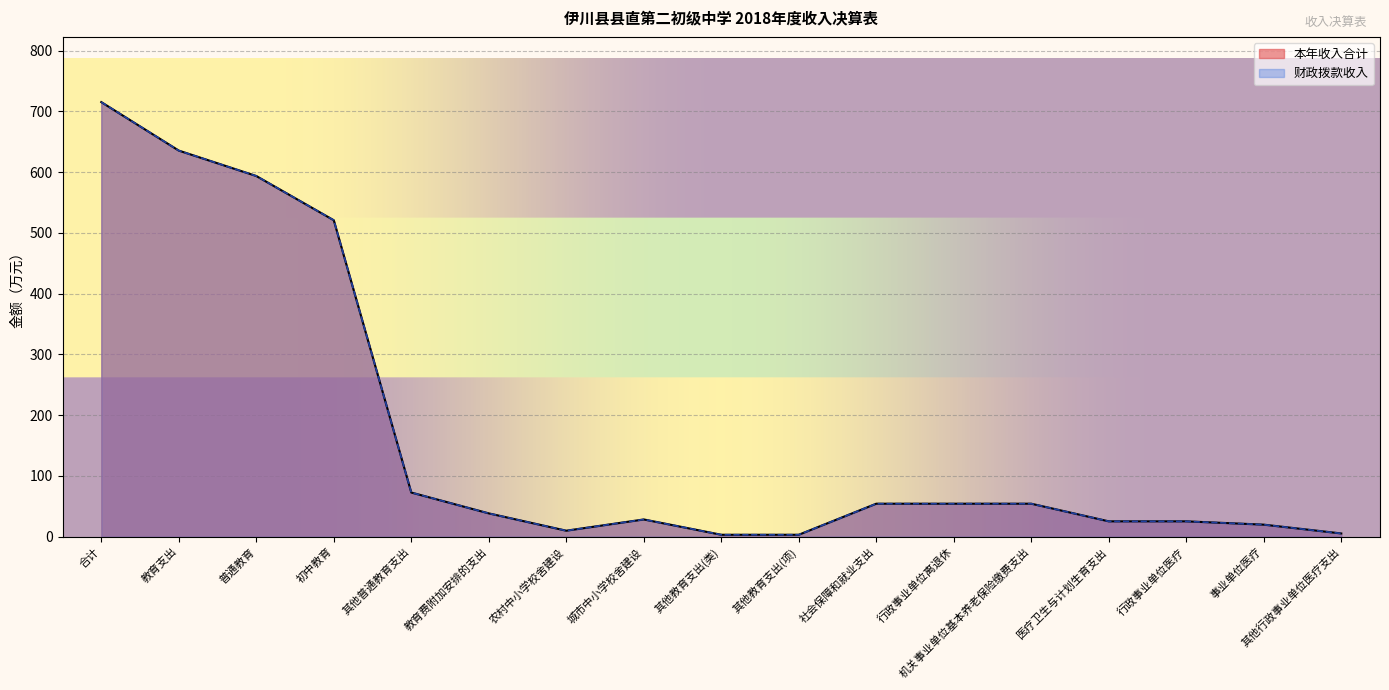

What is the sum of the 本年收入合计 values at 其他普通教育支出 and 教育费附加安排的支出?

111.3